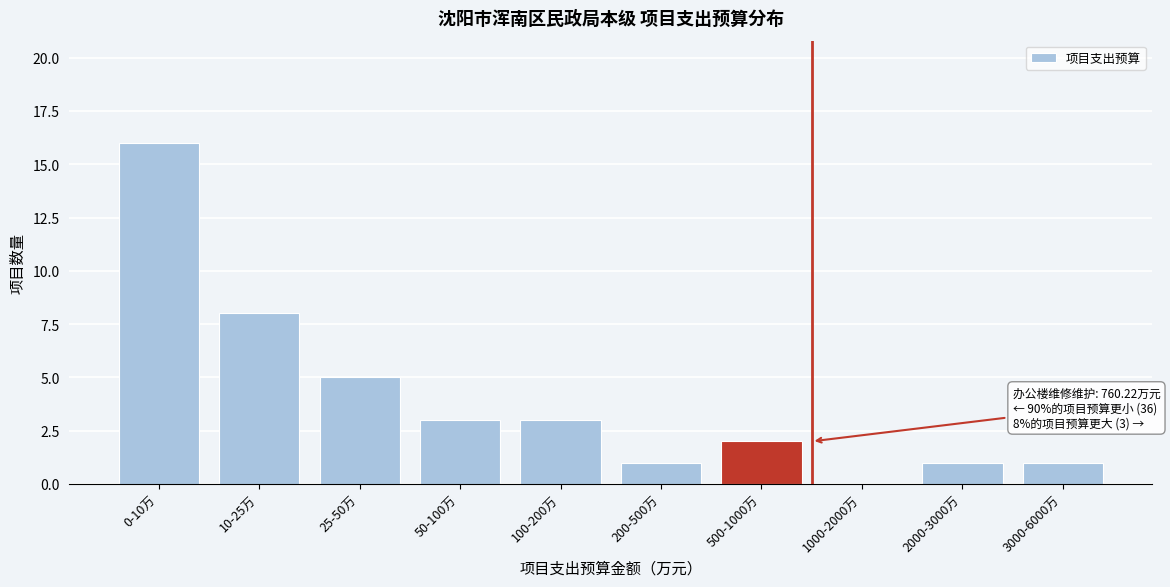

Reading left to right, what are all the values shown in this chart?

0-10万=16	10-25万=8	25-50万=5	50-100万=3	100-200万=3	200-500万=1	500-1000万=2	1000-2000万=0	2000-3000万=1	3000-6000万=1